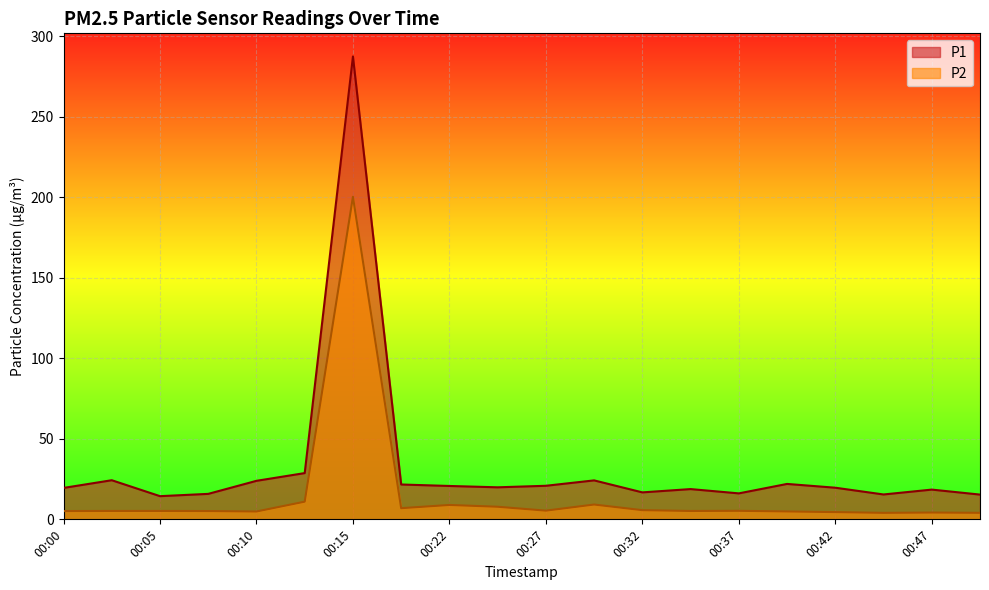

Reading left to right, what are all the values shown in this chart?

P1: 00:00=19.5	00:03=24.3	00:05=14.4	00:08=15.8	00:10=23.9	00:13=28.7	00:15=287.5	00:20=21.6	00:22=20.7	00:25=19.9	00:27=20.9	00:30=24.2	00:32=16.8	00:35=18.8	00:37=16.1	00:40=22.0	00:42=19.6	00:44=15.4	00:47=18.5	00:50=15.4
P2: 00:00=5.2	00:03=5.2	00:05=5.2	00:08=5.2	00:10=4.9	00:13=11.0	00:15=200.3	00:20=6.9	00:22=8.9	00:25=7.8	00:27=5.4	00:30=9.2	00:32=5.7	00:35=5.2	00:37=5.3	00:40=4.9	00:42=4.5	00:44=4.0	00:47=4.2	00:50=4.0